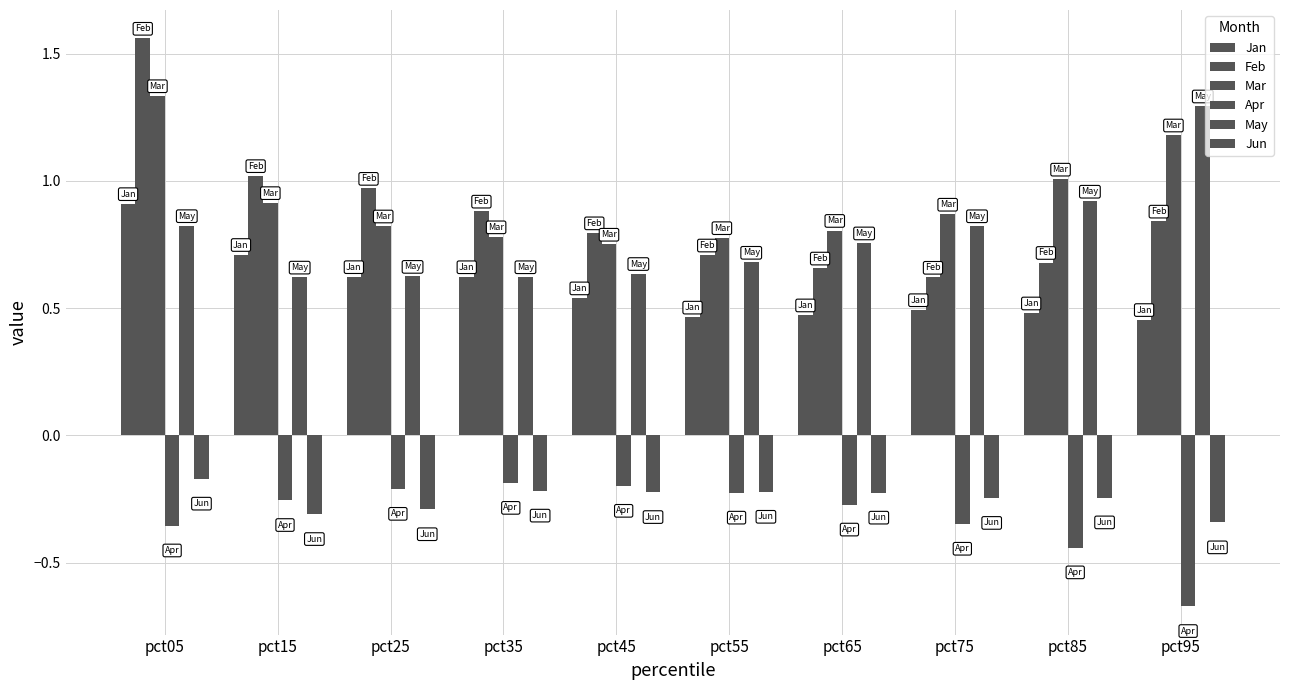

Reading right to left, extract all data points from this chart.

Jan: pct95=0.5	pct85=0.5	pct75=0.5	pct65=0.5	pct55=0.5	pct45=0.5	pct35=0.6	pct25=0.6	pct15=0.7	pct05=0.9
Feb: pct95=0.8	pct85=0.7	pct75=0.6	pct65=0.7	pct55=0.7	pct45=0.8	pct35=0.9	pct25=1.0	pct15=1.0	pct05=1.6
Mar: pct95=1.2	pct85=1.0	pct75=0.9	pct65=0.8	pct55=0.8	pct45=0.8	pct35=0.8	pct25=0.8	pct15=0.9	pct05=1.3
Apr: pct95=-0.7	pct85=-0.4	pct75=-0.3	pct65=-0.3	pct55=-0.2	pct45=-0.2	pct35=-0.2	pct25=-0.2	pct15=-0.3	pct05=-0.4
May: pct95=1.3	pct85=0.9	pct75=0.8	pct65=0.8	pct55=0.7	pct45=0.6	pct35=0.6	pct25=0.6	pct15=0.6	pct05=0.8
Jun: pct95=-0.3	pct85=-0.2	pct75=-0.2	pct65=-0.2	pct55=-0.2	pct45=-0.2	pct35=-0.2	pct25=-0.3	pct15=-0.3	pct05=-0.2